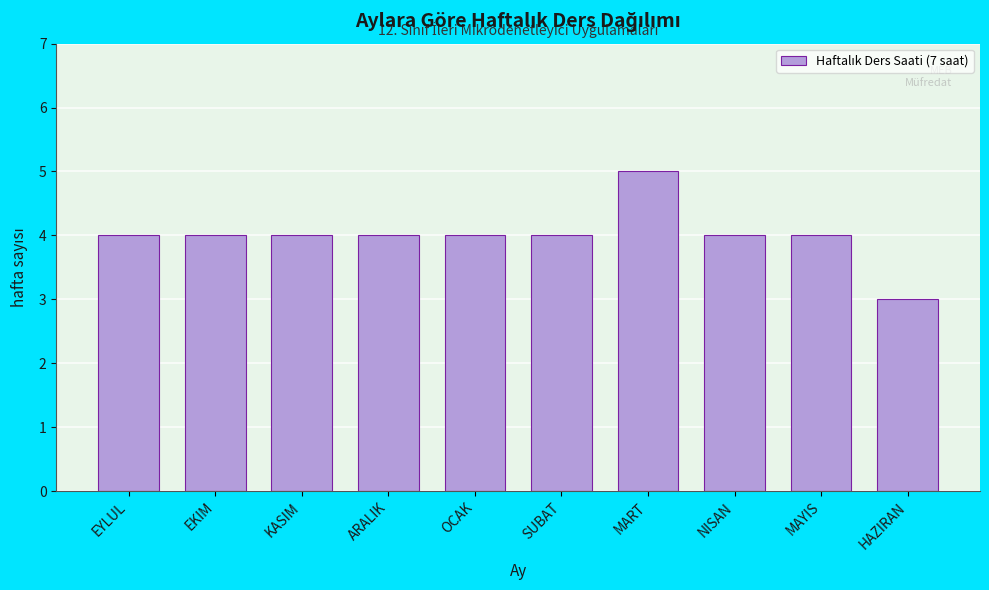

Reading right to left, extract all data points from this chart.

HAZIRAN=3	MAYIS=4	NISAN=4	MART=5	SUBAT=4	OCAK=4	ARALIK=4	KASIM=4	EKIM=4	EYLUL=4